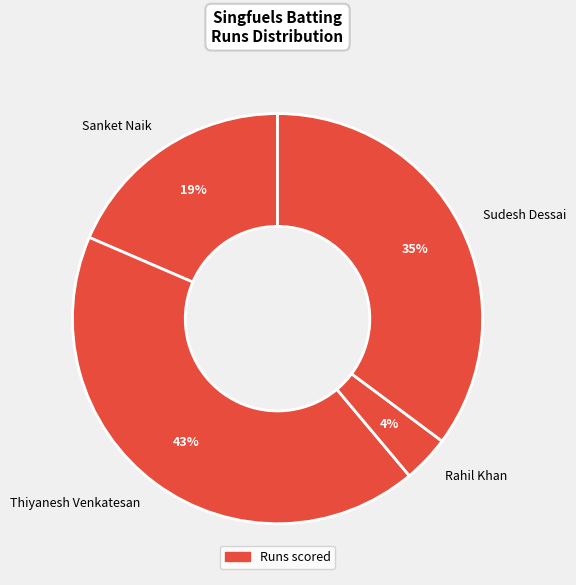

The Rahil Khan slice represents 10% of the pie. True or false?

False